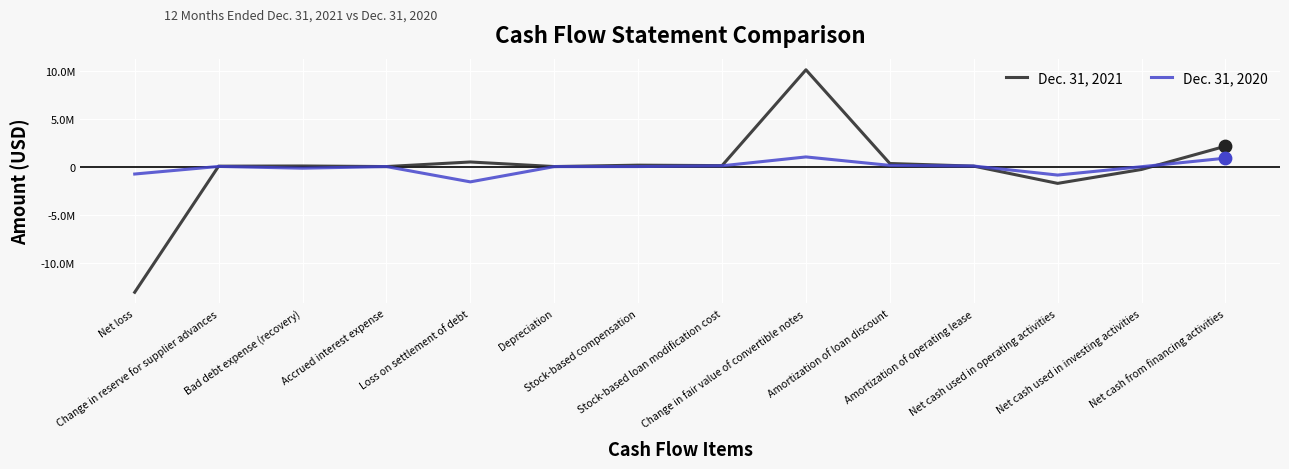

At which category is the sum across all series the highest?

Change in fair value of convertible notes